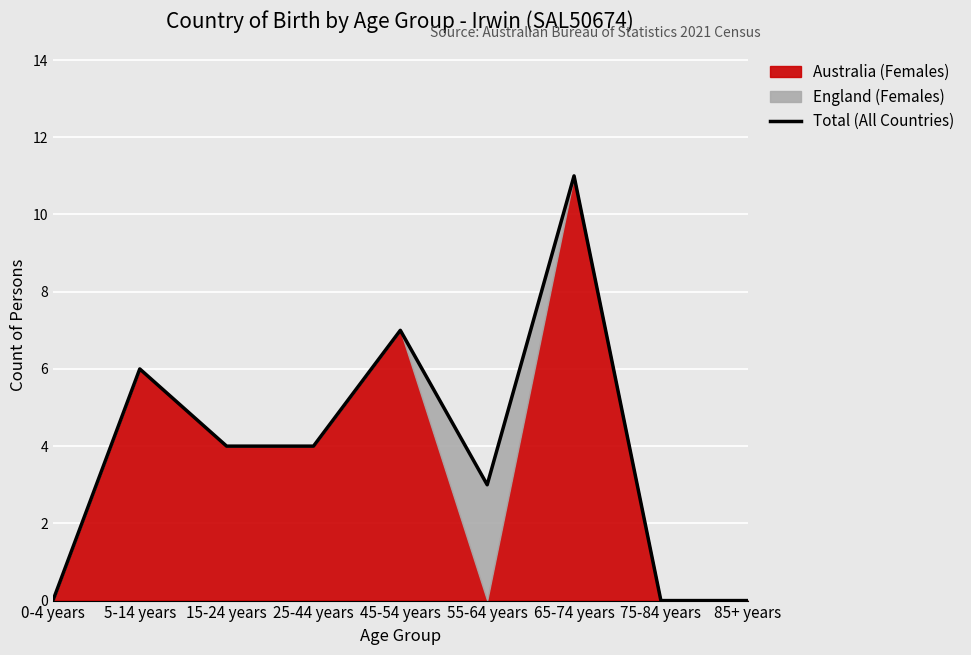

True or false: there are more than 2 points higher than both neighbors.

True